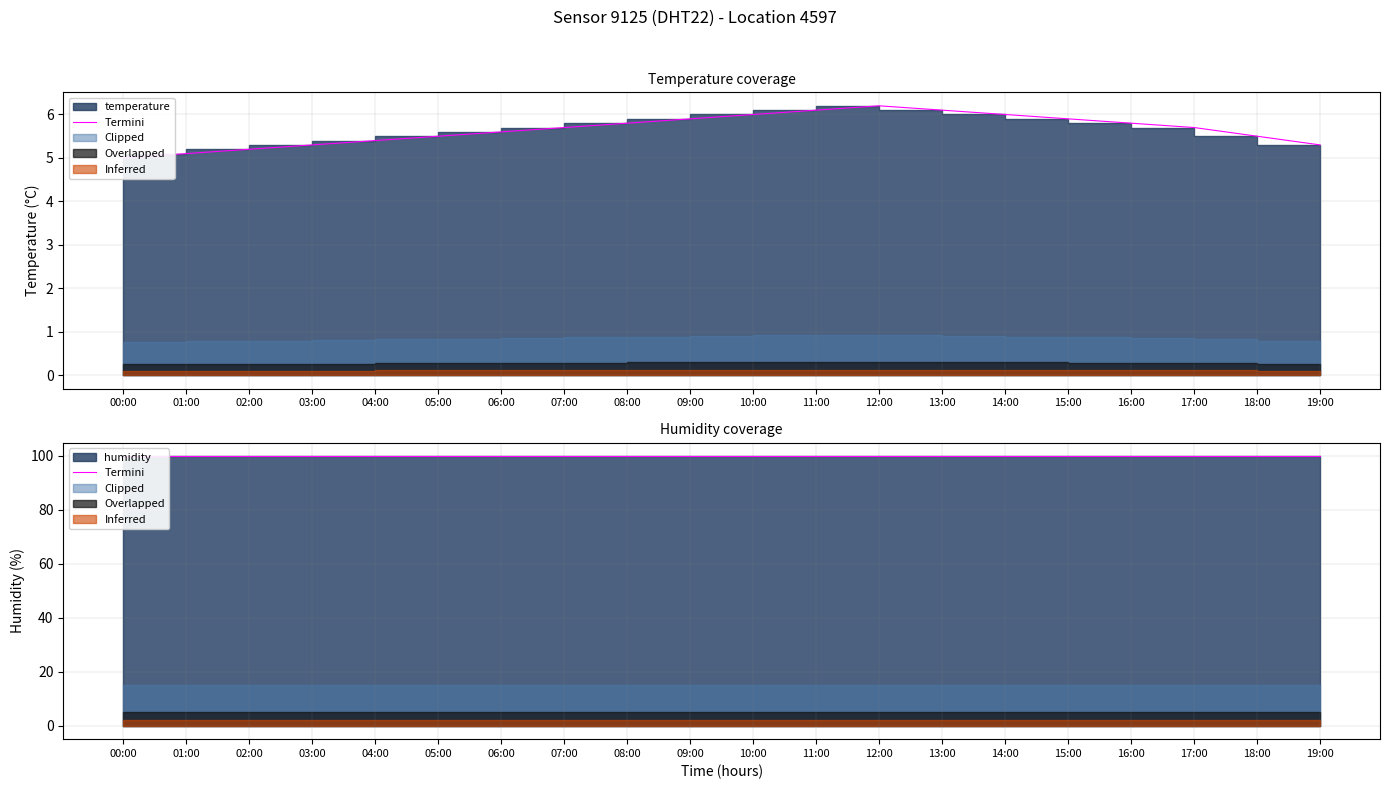

How many lines are shown in the chart?

1